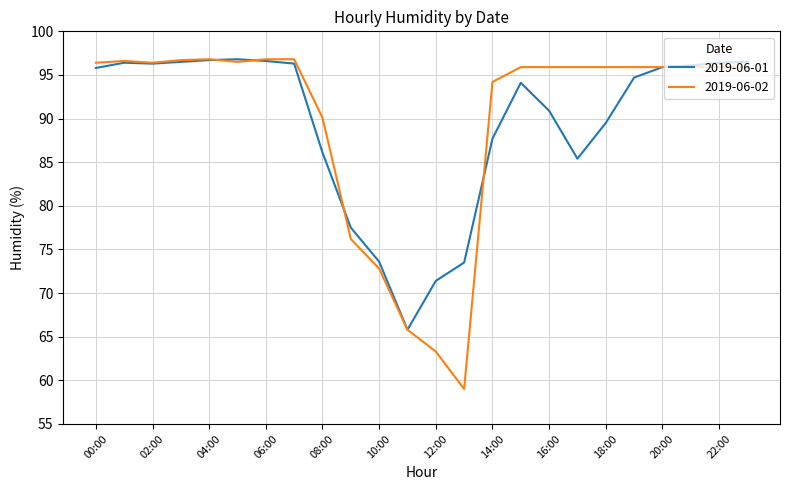

What is the highest value of the 2019-06-01 series?

96.8